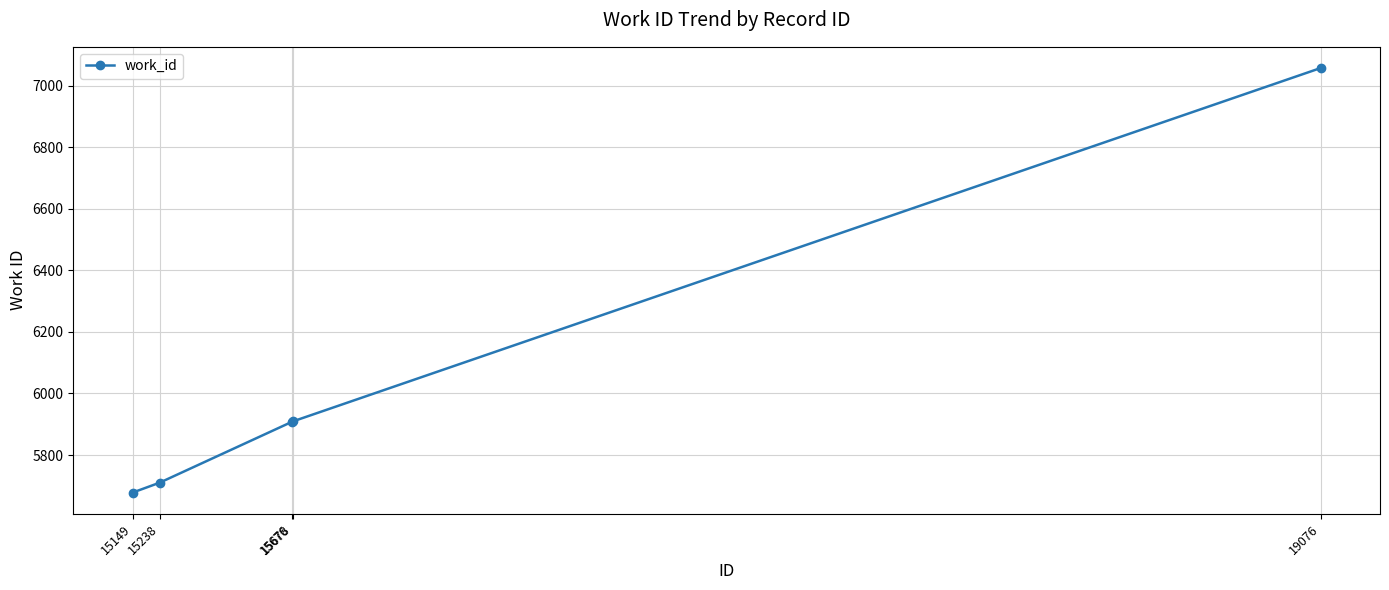

True or false: there are more than 1 points higher than both neighbors.

False